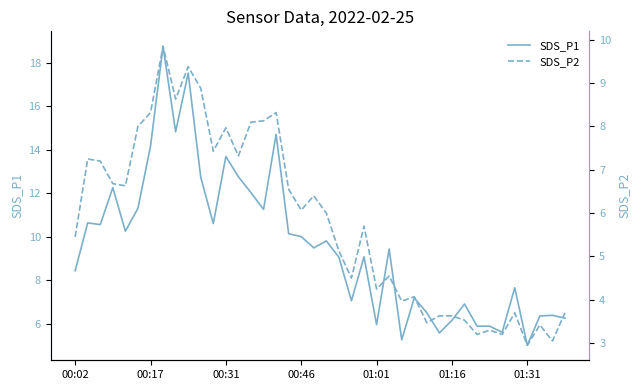

Is it true that SDS_P2 equals 2.0 at 31?

False